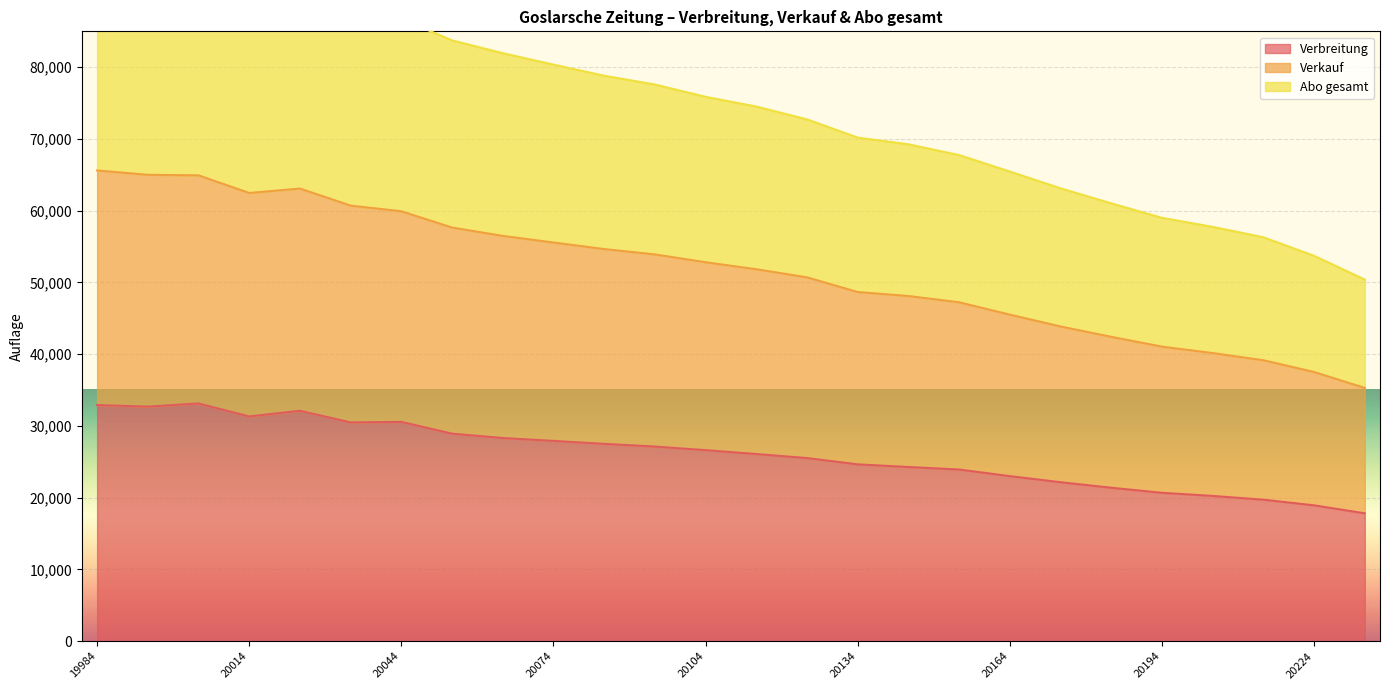

What are all the series names shown in the legend?

Verbreitung, Verkauf, Abo gesamt